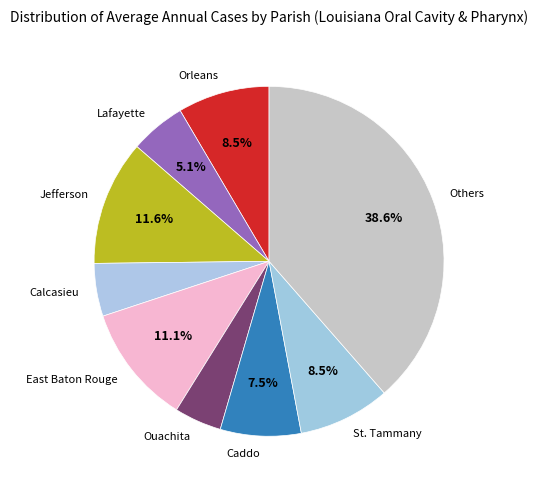

What percentage is NOT represented by East Baton Rouge?

88.9%